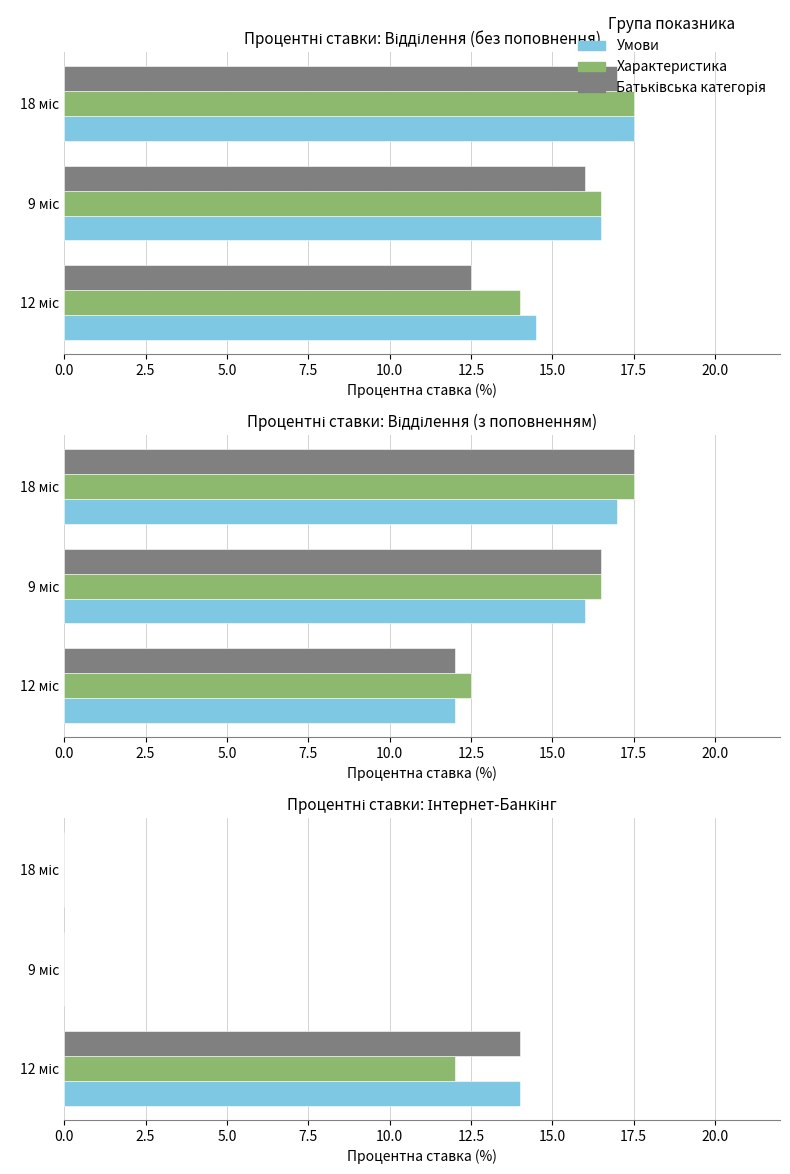

At which label does Відділення (без поповнення, в кінці терміну) first exceed 16?

9 міс